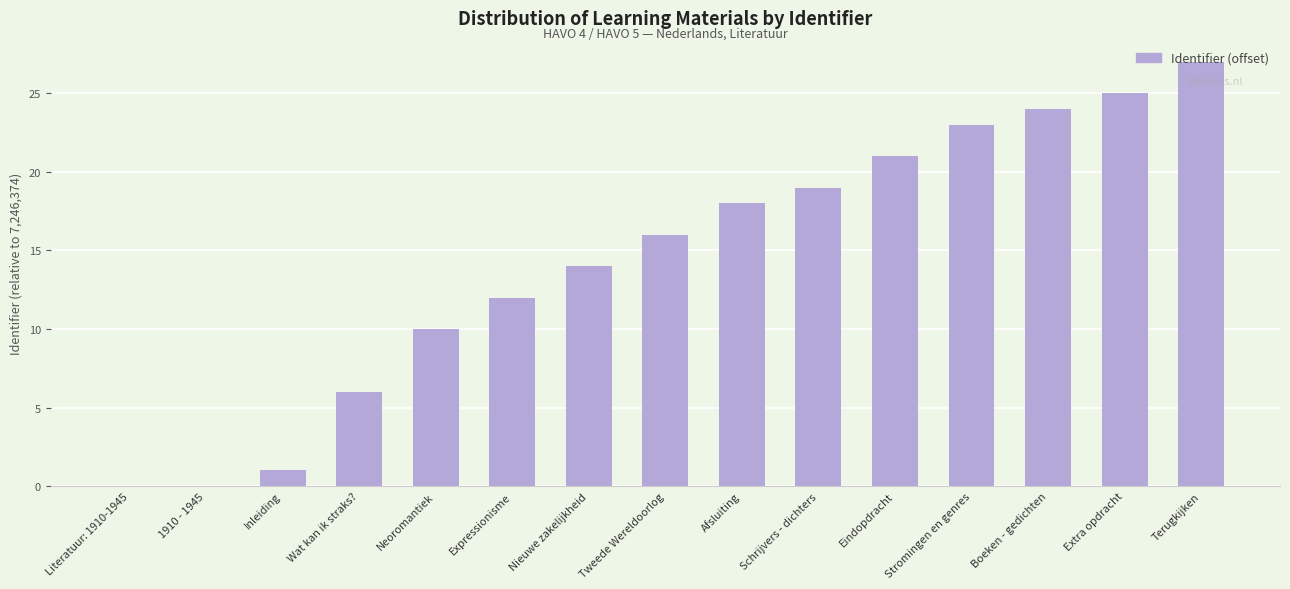

At which category does the chart reach its peak across all series?

Terugkijken